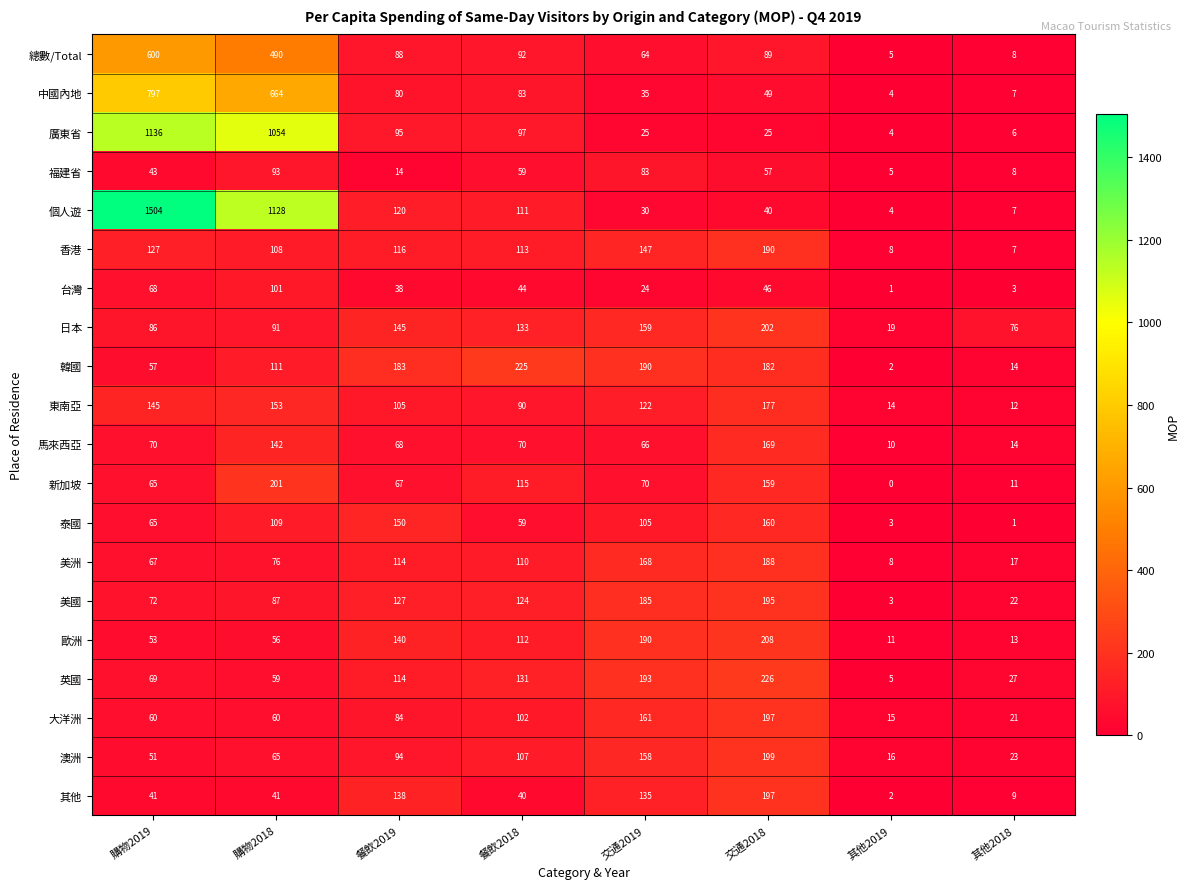

Count the number of data series in this chart.

20